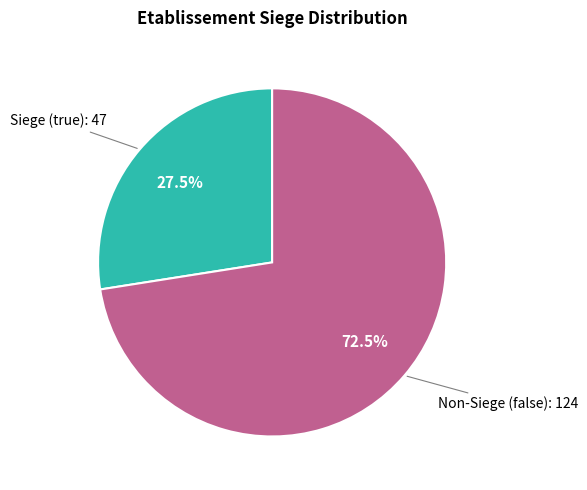

Approximately how many times larger is the value at Non-Siege (false) compared to Siege (true)?

2.6